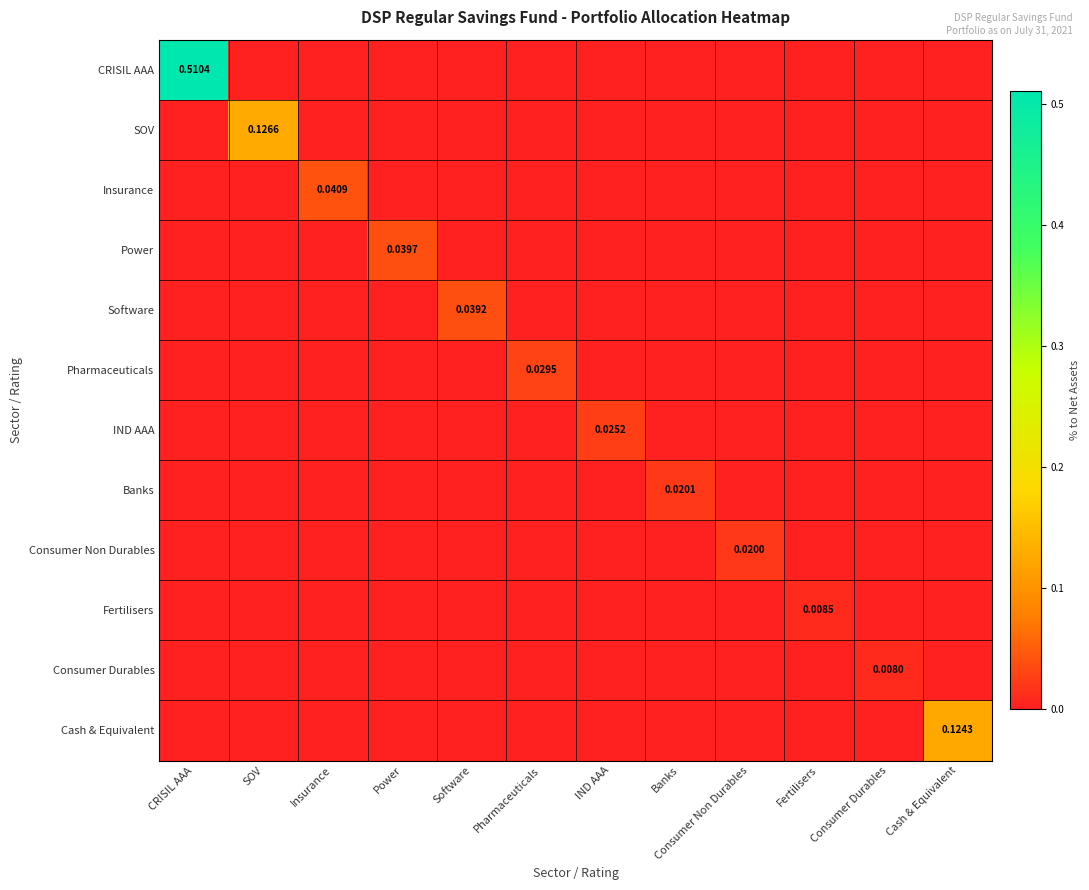

Where is Consumer Non Durables nearest to the value 0?

CRISIL AAA